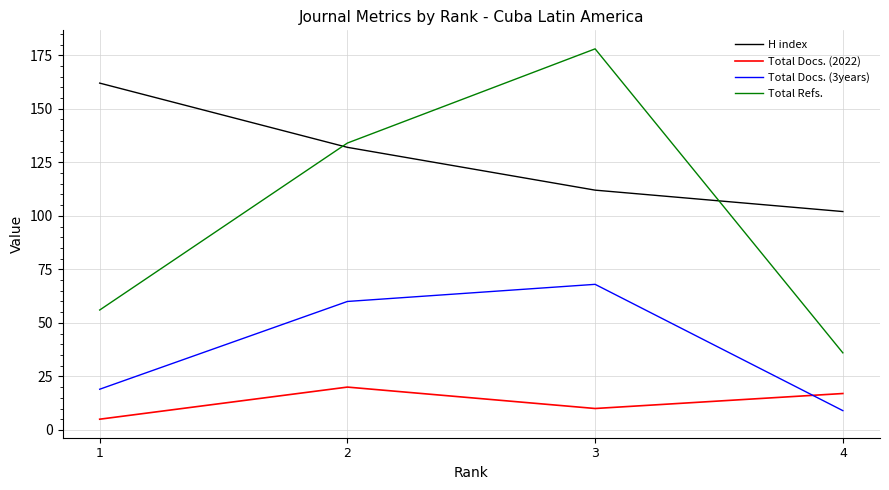

Where is H index nearest to the value 132?

2